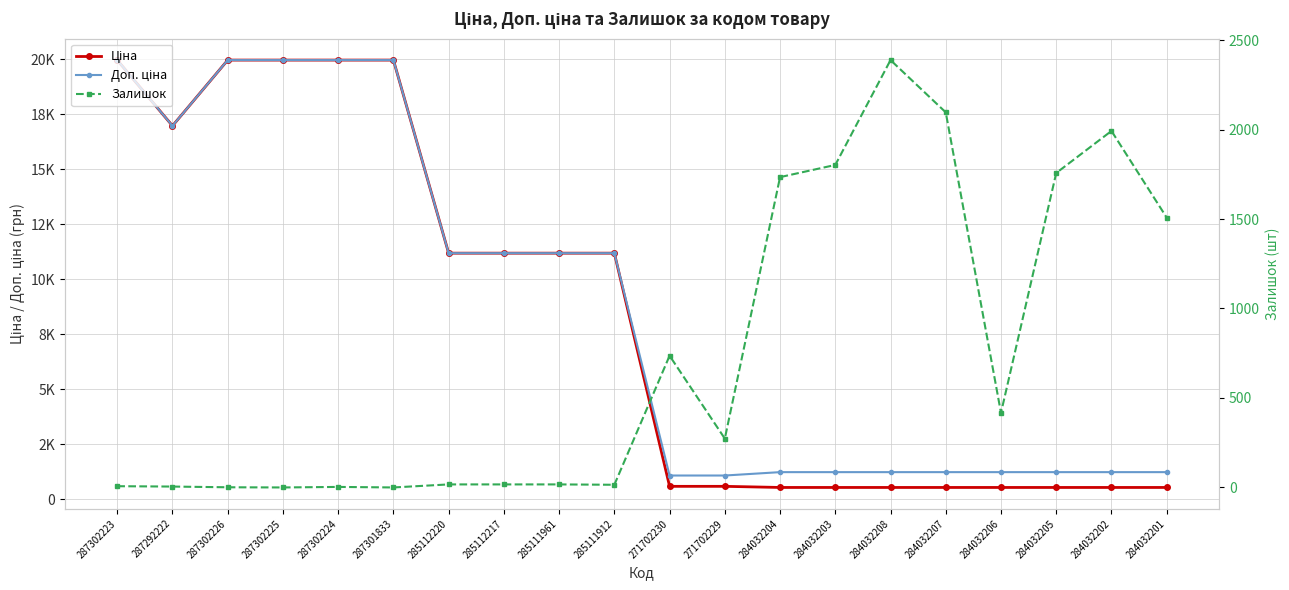

At how many categories does at least one series exceed 13735?

6